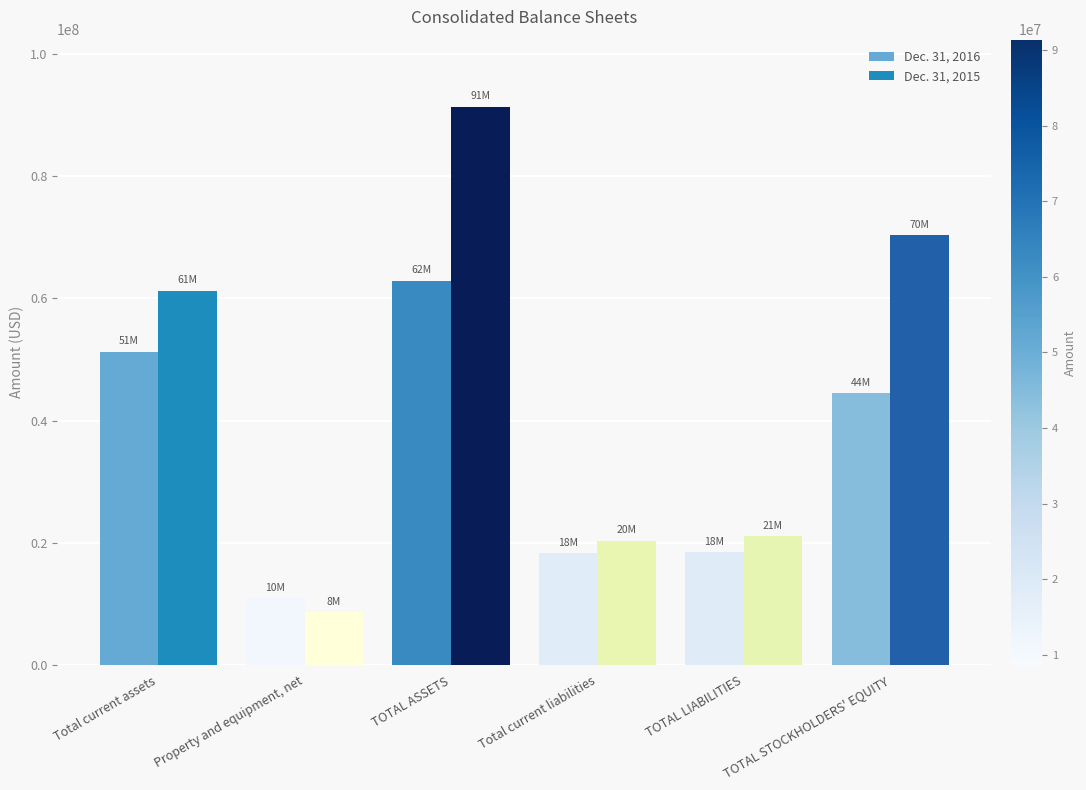

What is the total value across all series at Total current liabilities?

38646000